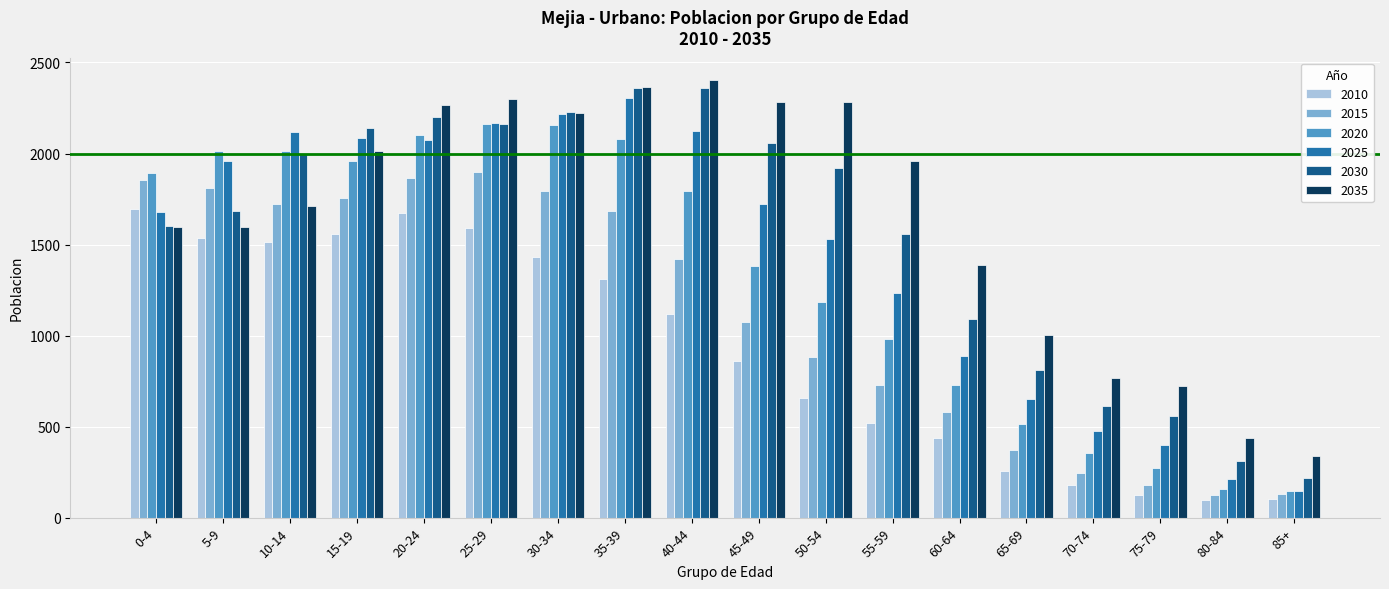

What is the difference between the 2020 values at 80-84 and 10-14?

1853